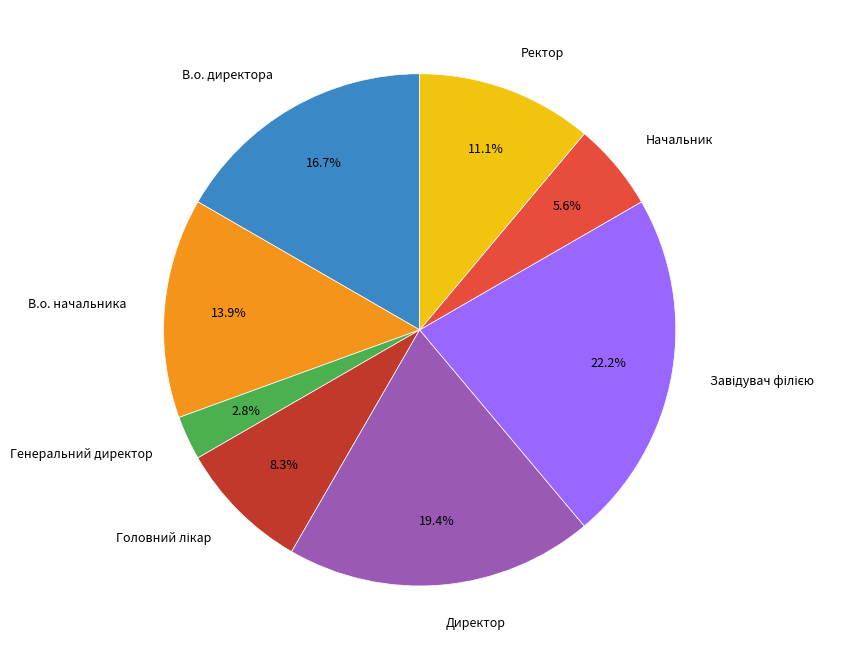

What percentage is NOT represented by В.о. директора?

83.3%